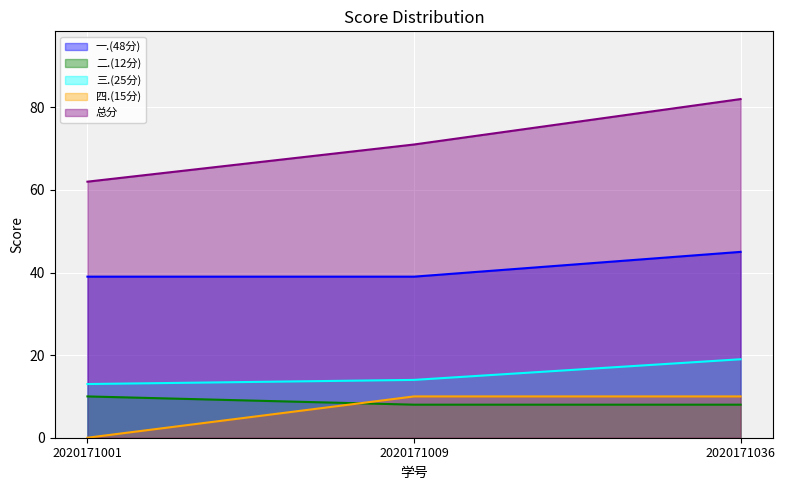

Read the 一.(48分) value at 2020171001.

39